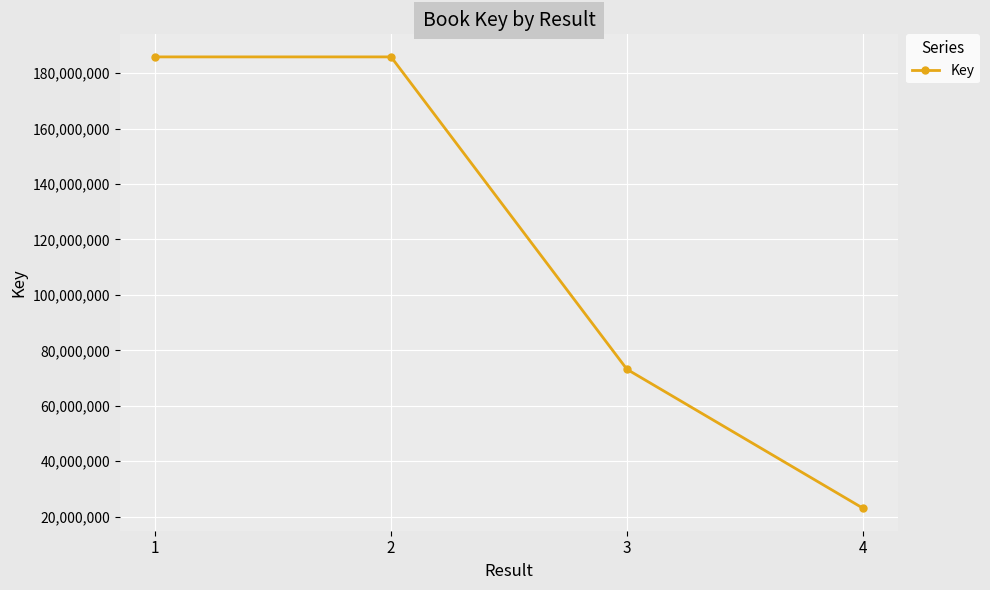

What is the value of the 2nd point from the left?

185879222